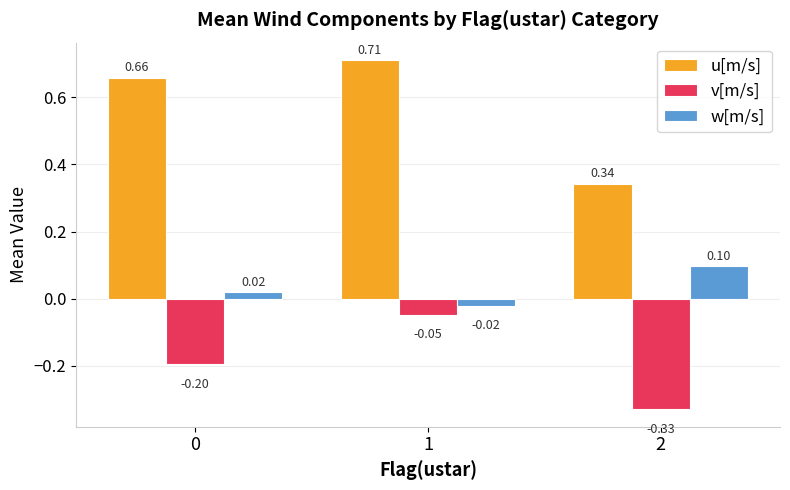

Where is v[m/s] nearest to the value 0?

1